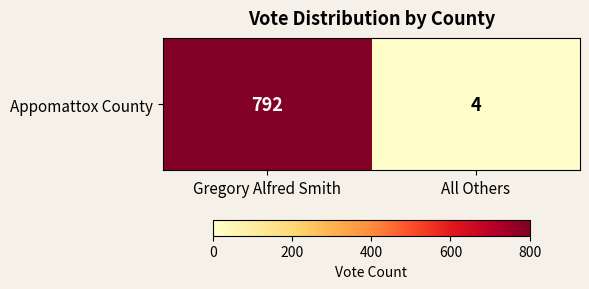

Count the number of categories in the chart.

2